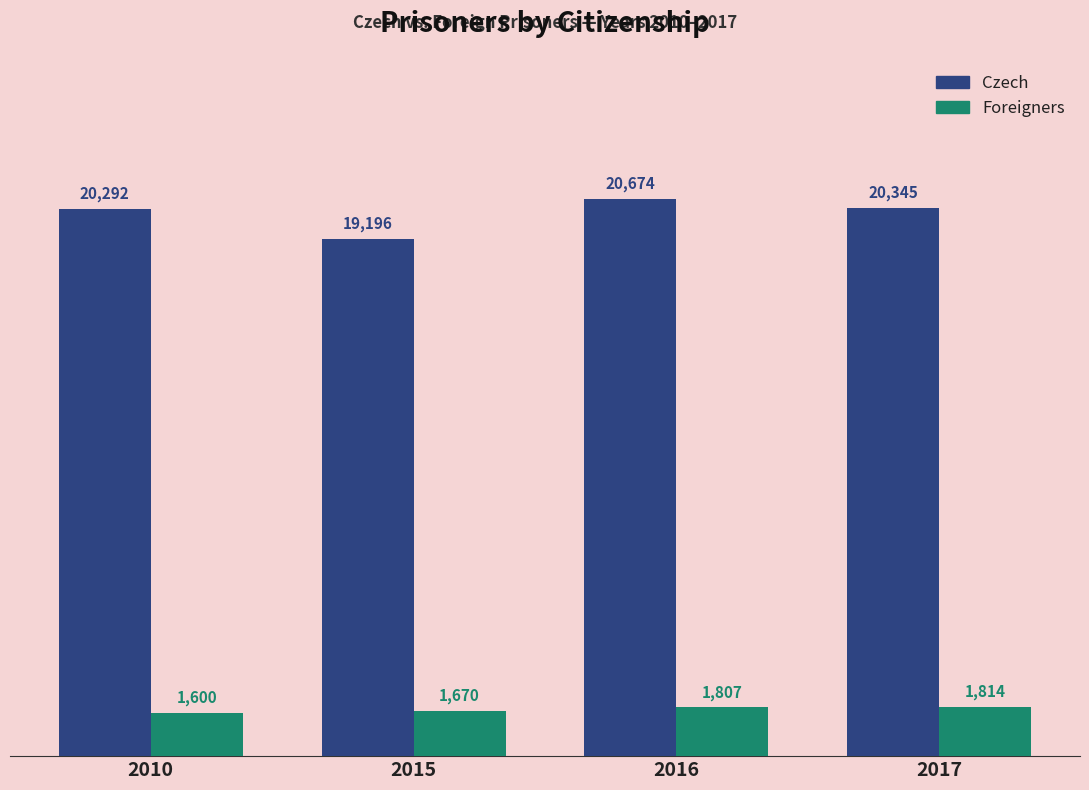

At how many categories does at least one series exceed 18171?

4